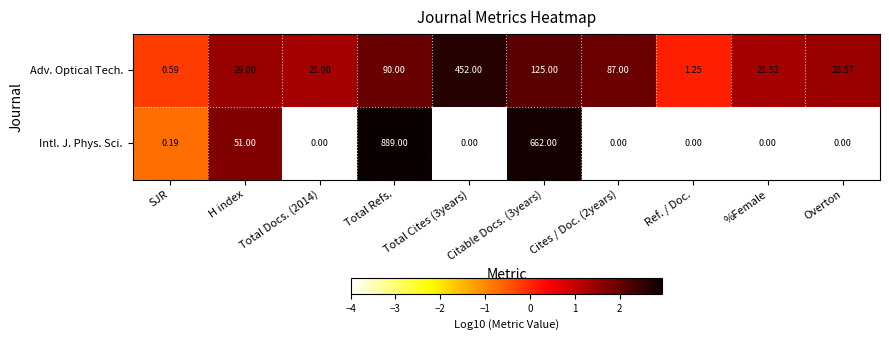

Rank the series at H index from lowest to highest value.

Adv. Optical Tech., Intl. J. Phys. Sci.